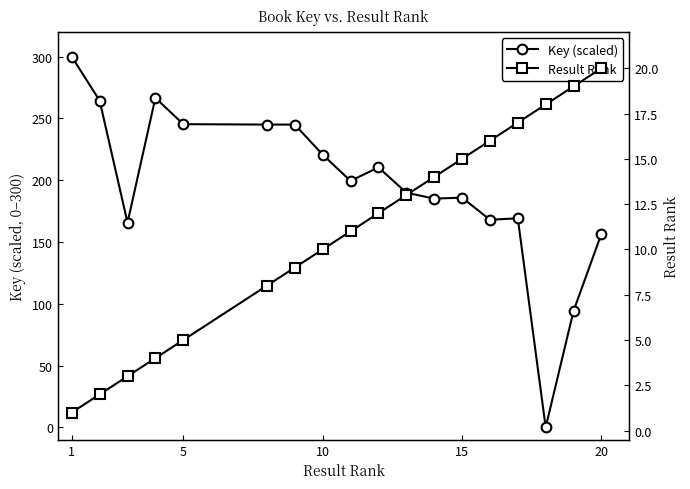

How many values in Key (scaled) are above zero?

17